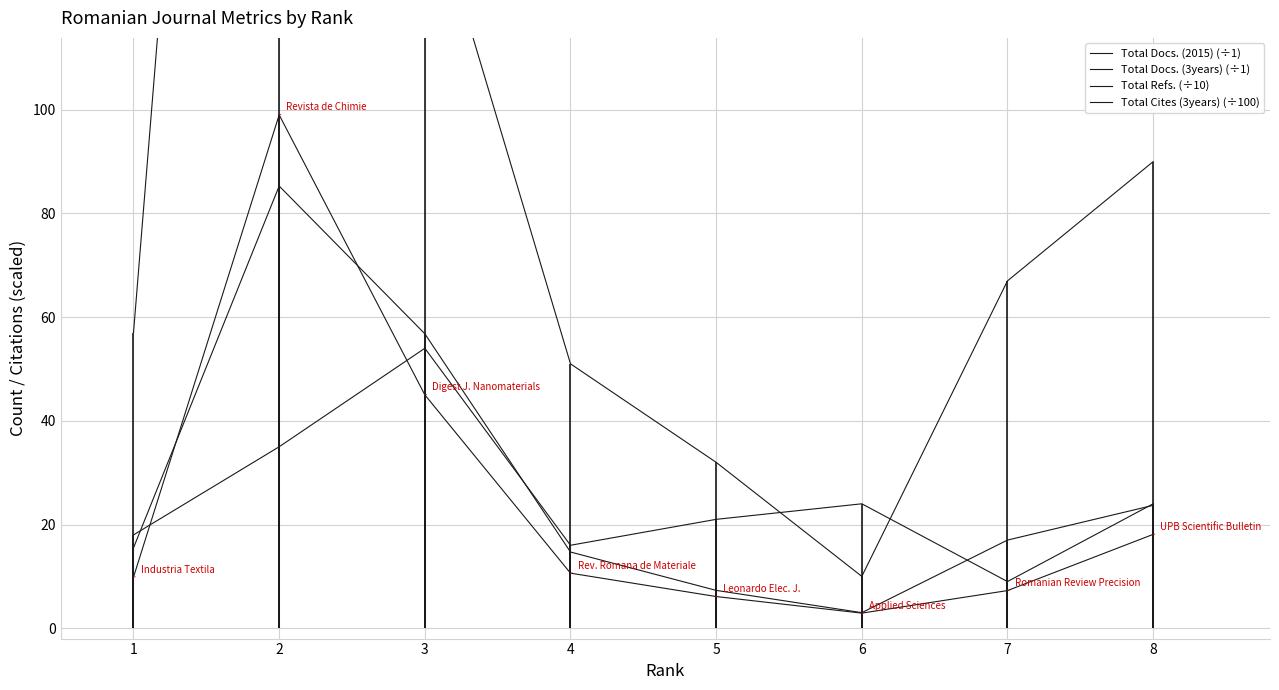

Where is the first local minimum for Total Cites (3years) (÷100)?

6